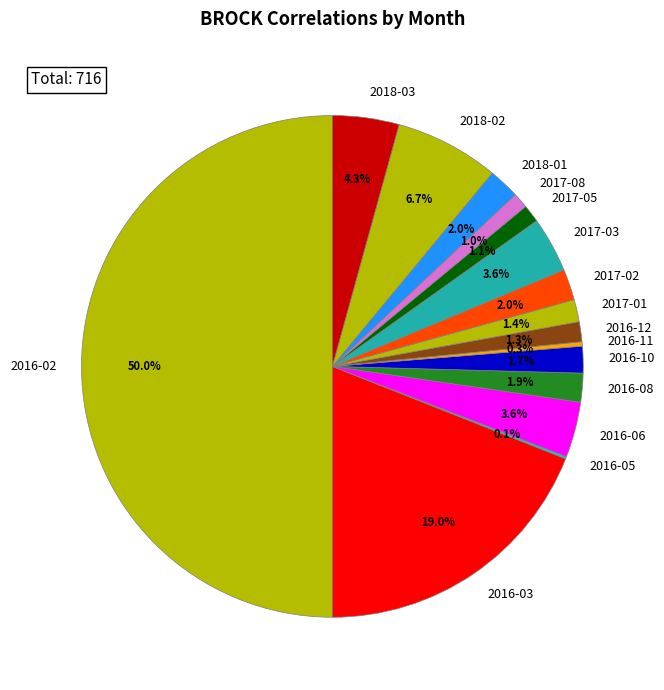

To the nearest percent, what portion does 2017-05 represent?

1%